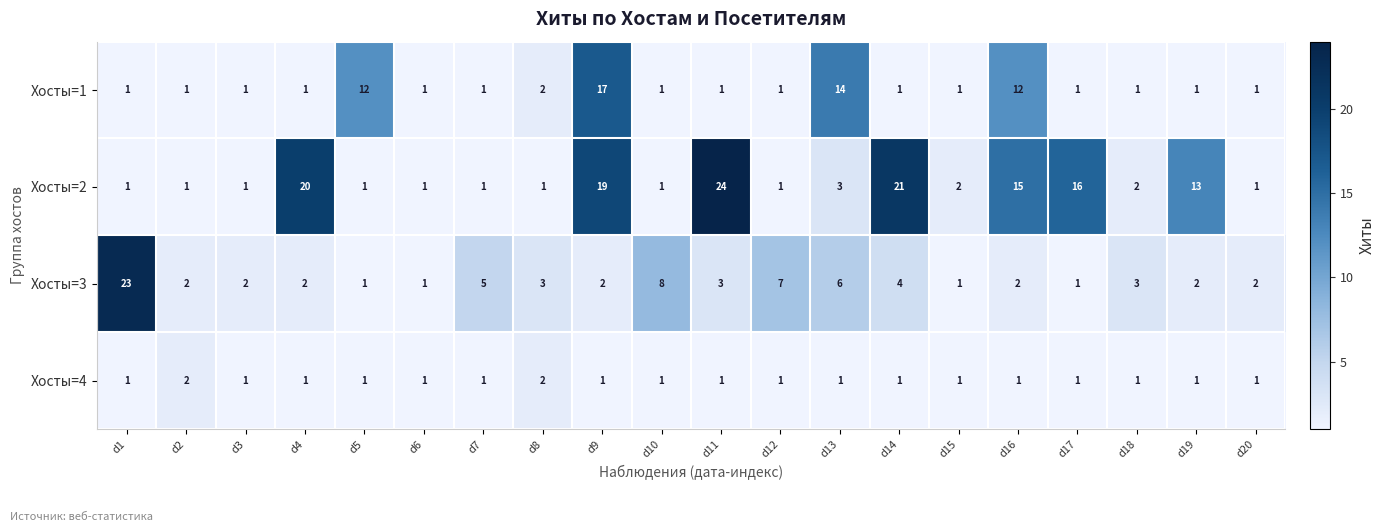

At which category is the sum across all series the highest?

d9